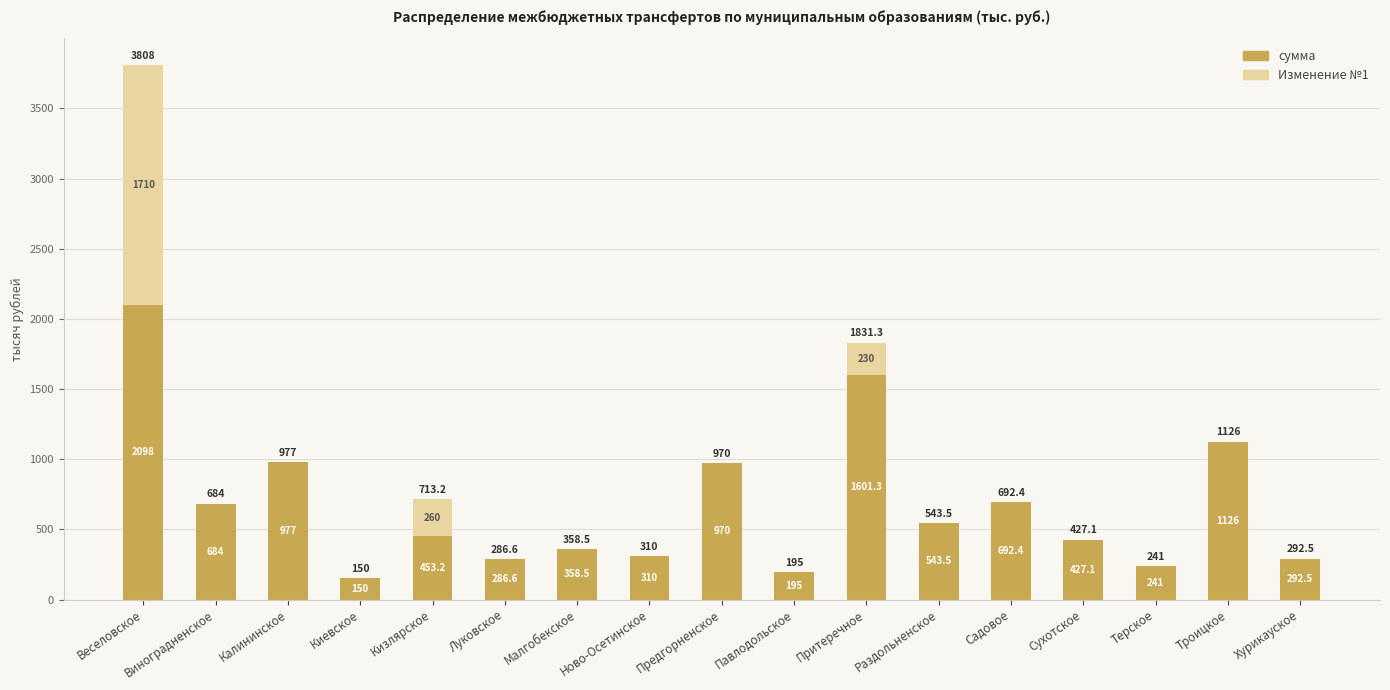

What is the total value across all series at Раздольненское?

543.5